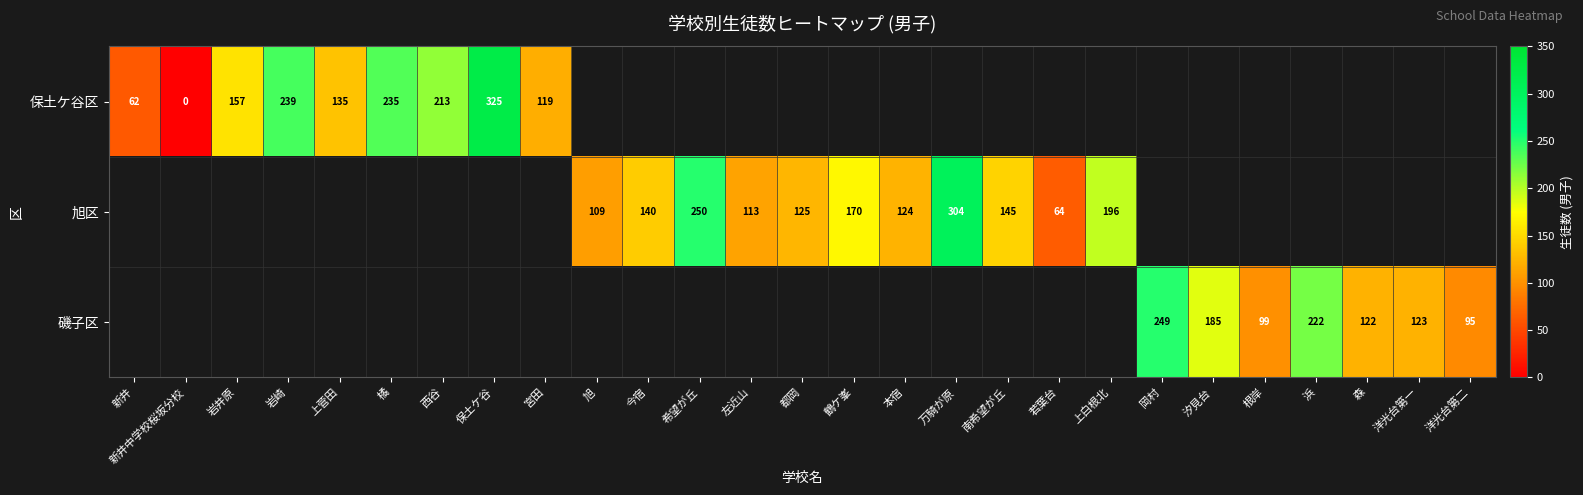

Is the value of 磯子区 at 洋光台第二 greater than the value of 旭区 at 本宿?

No